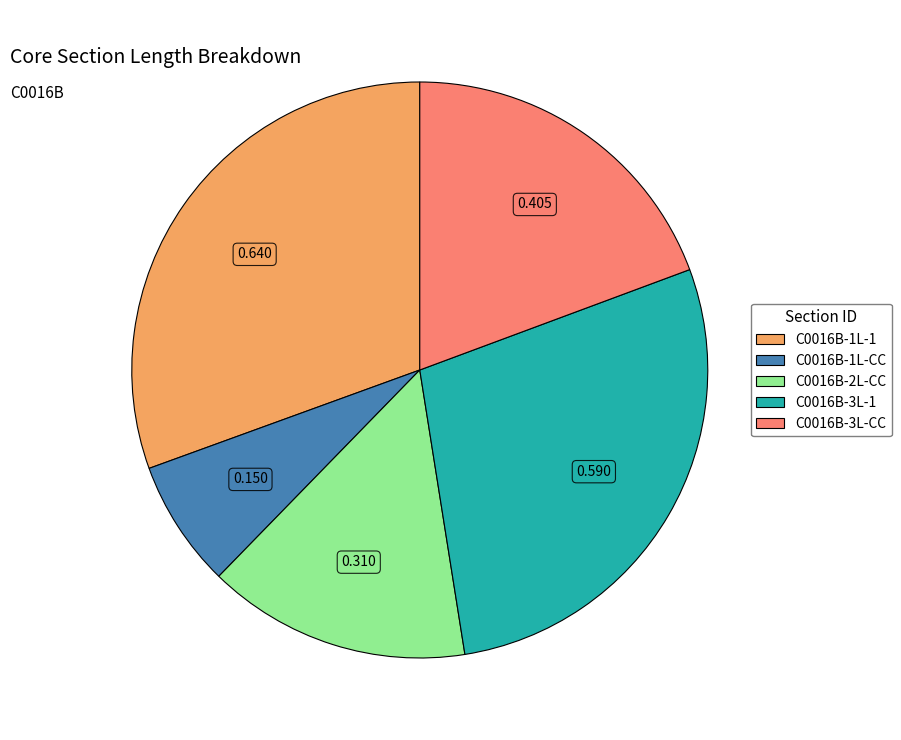

Is the sum of C0016B-1L-1 and C0016B-1L-CC greater than half?

No